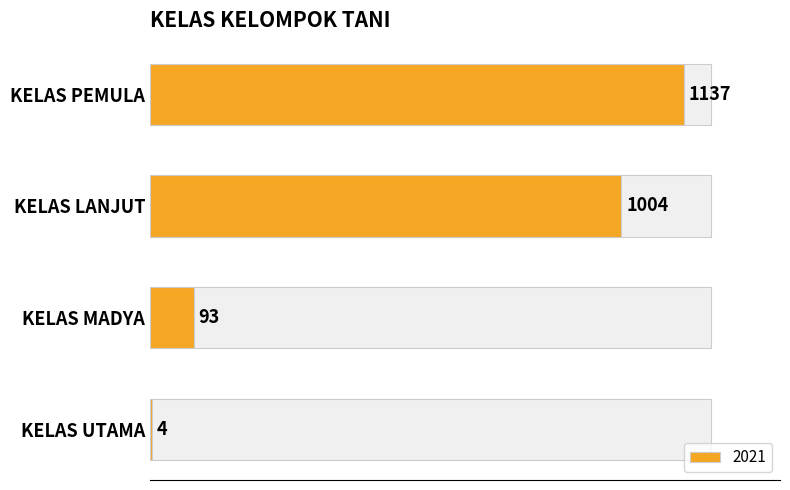

The chart shows a value of 1137 at KELAS PEMULA. True or false?

True